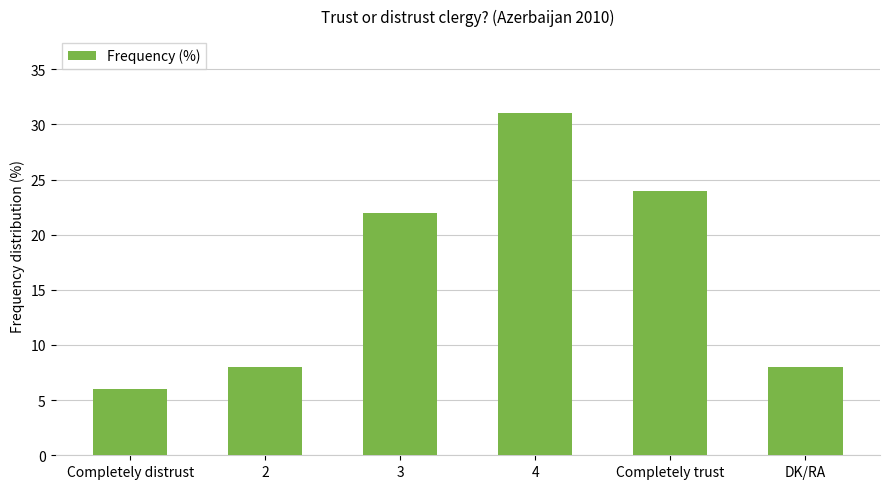

What is the label of the 4th bar from the right?

3